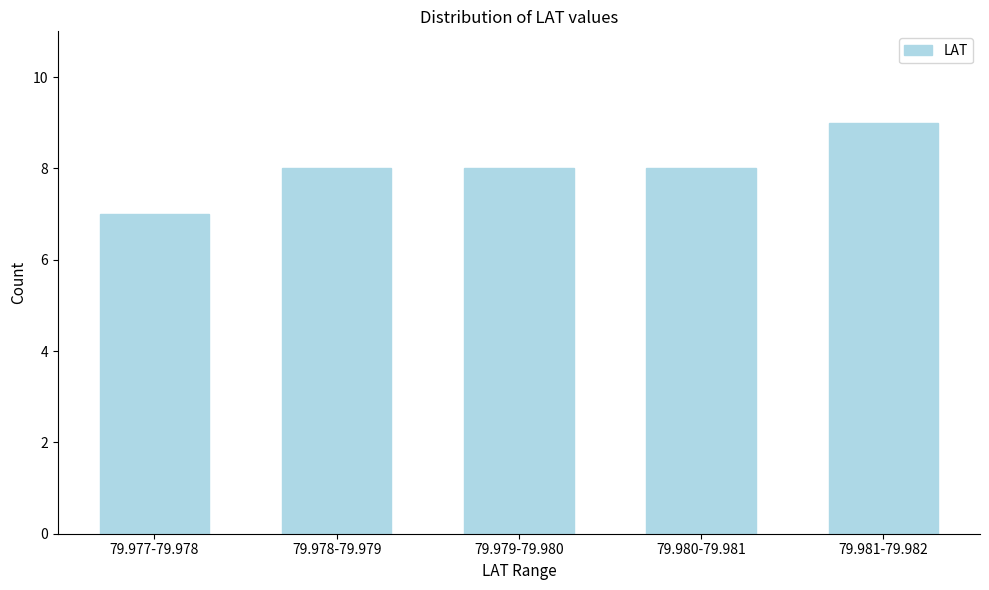

Reading right to left, list all the values displayed in this chart.

79.981-79.982=9	79.980-79.981=8	79.979-79.980=8	79.978-79.979=8	79.977-79.978=7